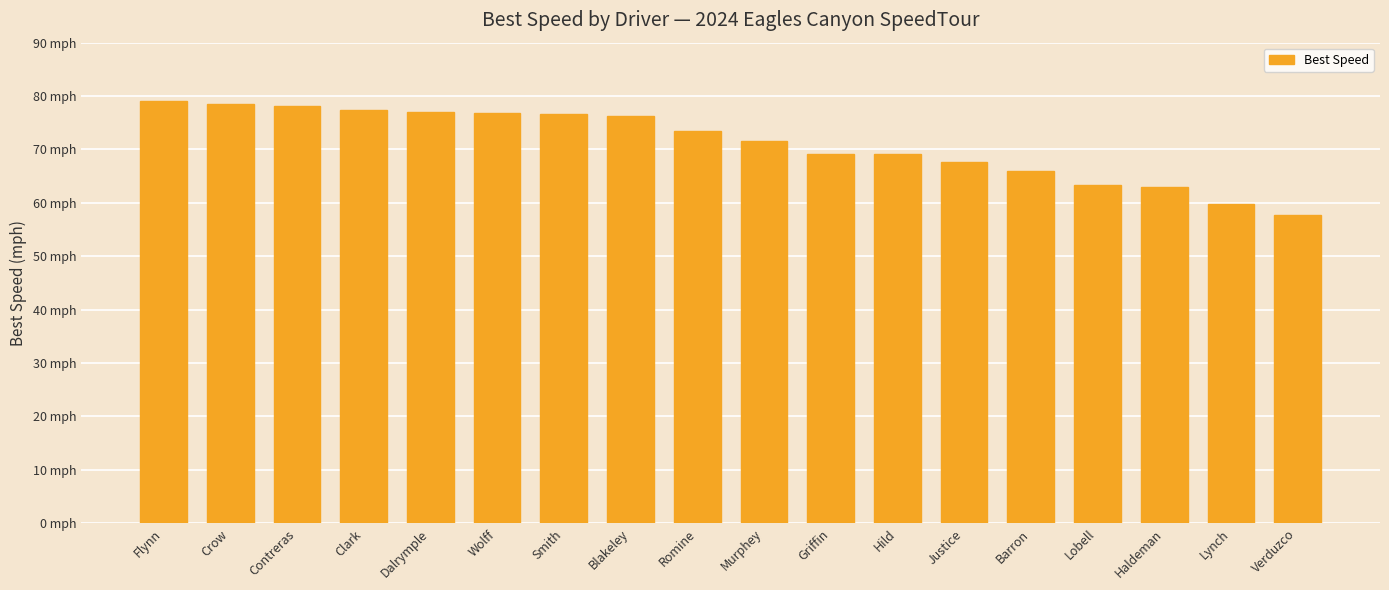

Which label corresponds to the largest value in the chart?

Flynn